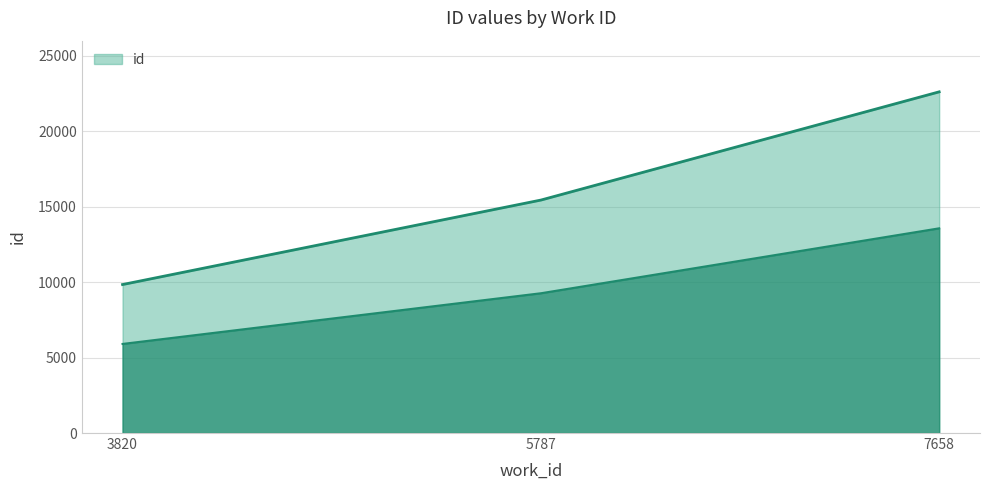

Is it true that the value at 3820 is 9840?

True